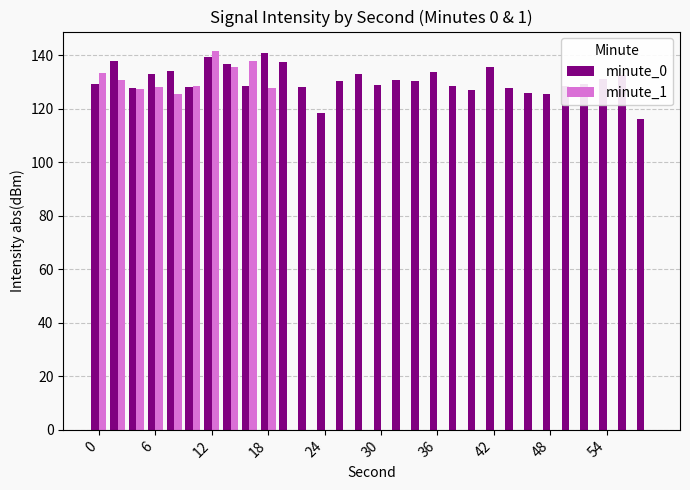

How many groups of bars are there?

30